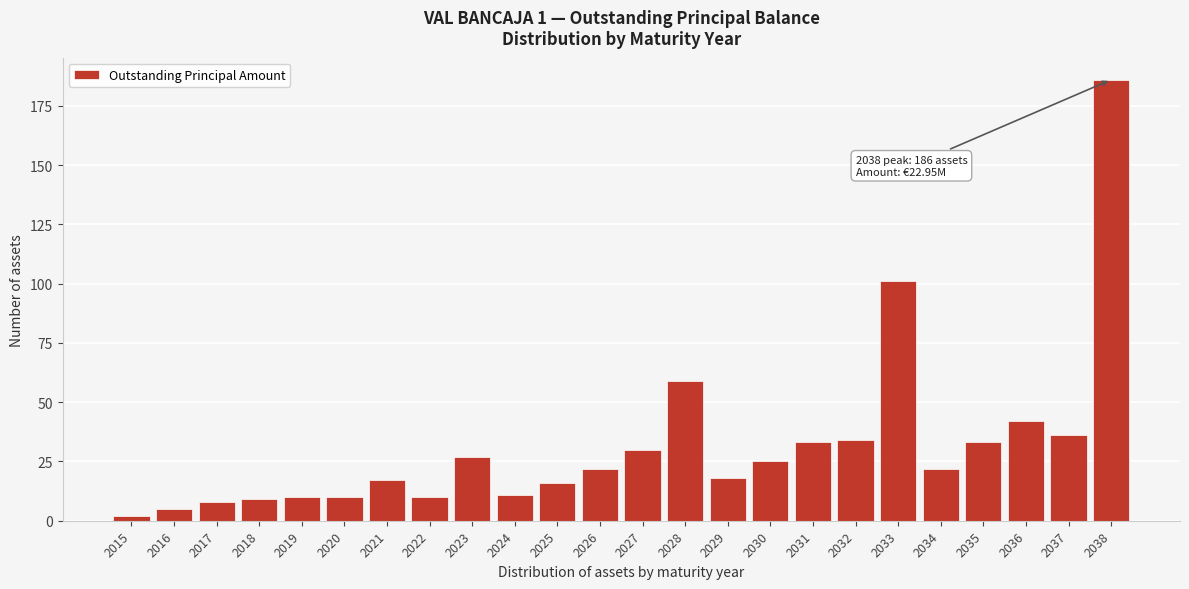

Reading left to right, extract all data points from this chart.

2	5	8	9	10	10	17	10	27	11	16	22	30	59	18	25	33	34	101	22	33	42	36	186